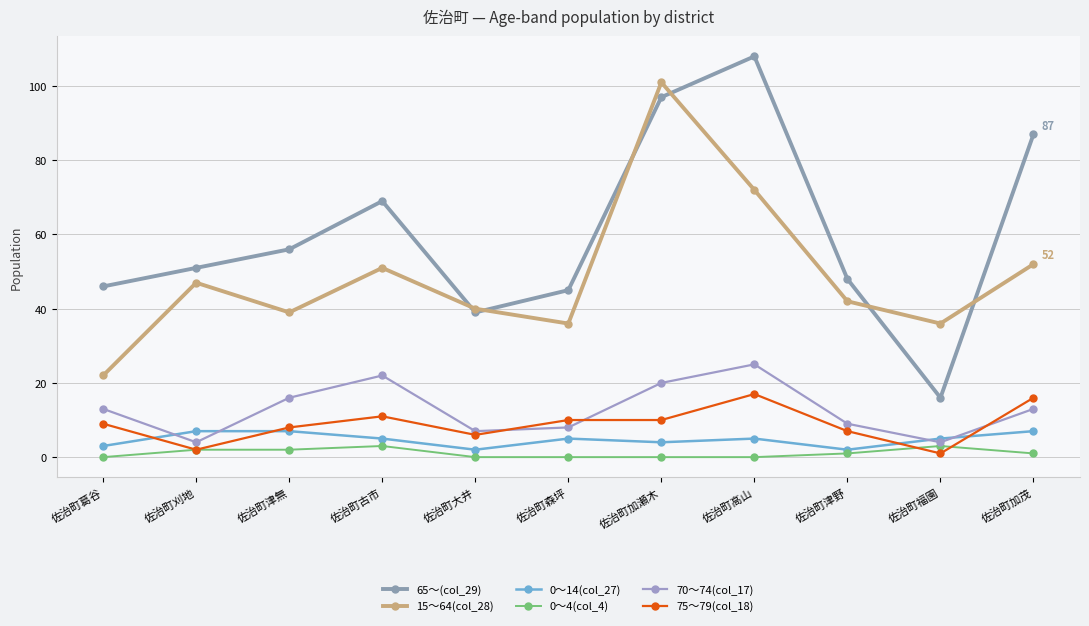

How many series are shown in this chart?

6